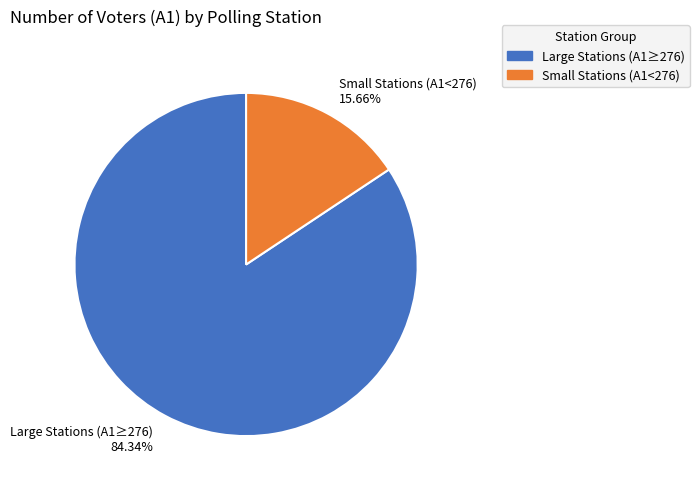

Between Large Stations (A1≥276) 84.34% and Small Stations (A1<276) 15.66%, which is larger?

Large Stations (A1≥276) 84.34%